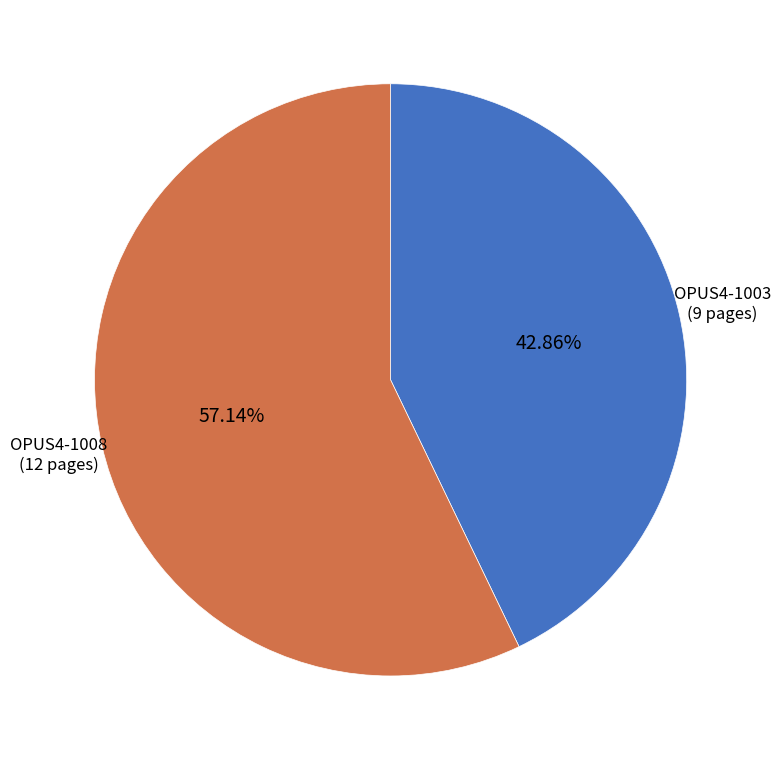

Is the sum of OPUS4-1003 and OPUS4-1008 greater than half?

Yes